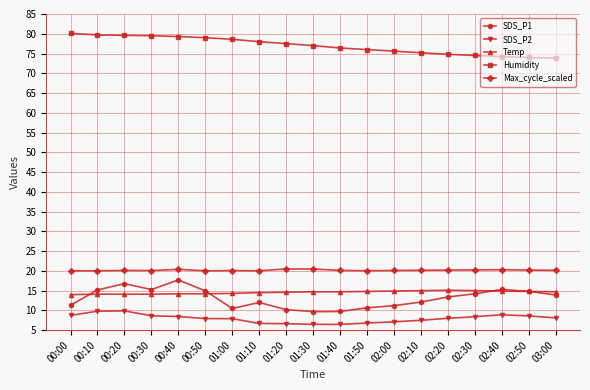

Where is the first local minimum for SDS_P1?

00:30